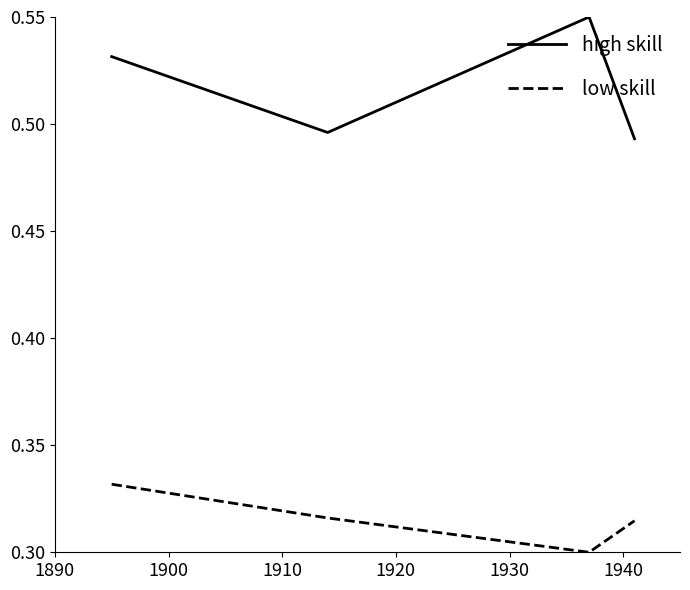

List the series in order of their overall mean, highest first.

high skill, low skill